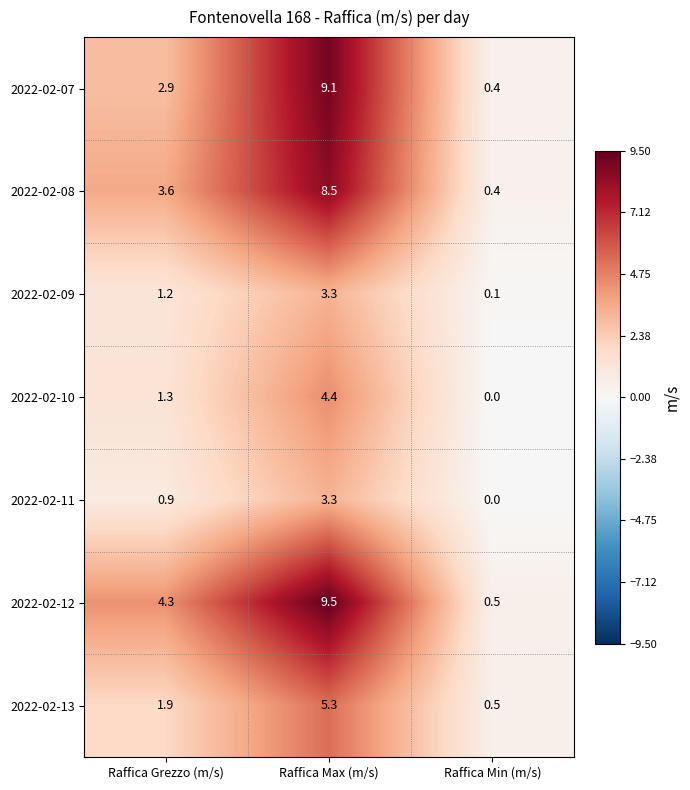

Rank the categories by 2022-02-10 value from highest to lowest.

Raffica Max (m/s), Raffica Grezzo (m/s), Raffica Min (m/s)